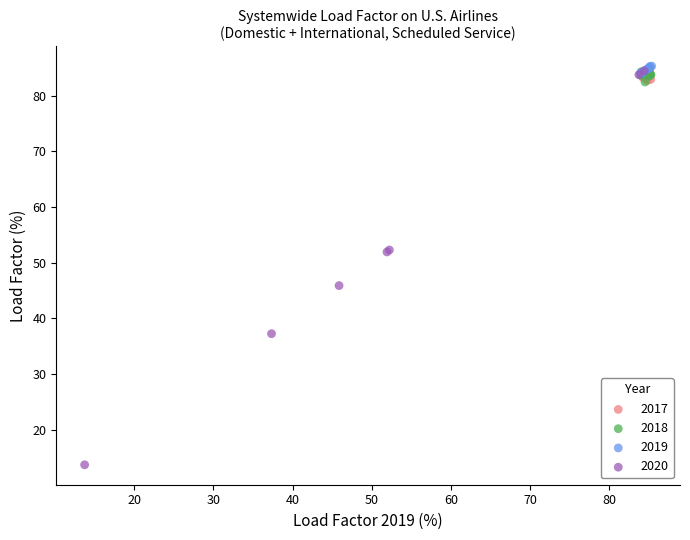

What are all the series names shown in the legend?

2017, 2018, 2019, 2020